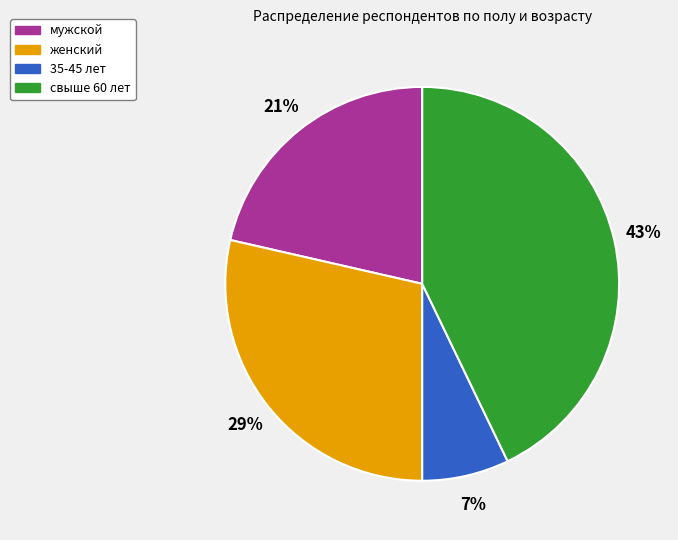

Does свыше 60 лет account for over 50% of the chart?

No